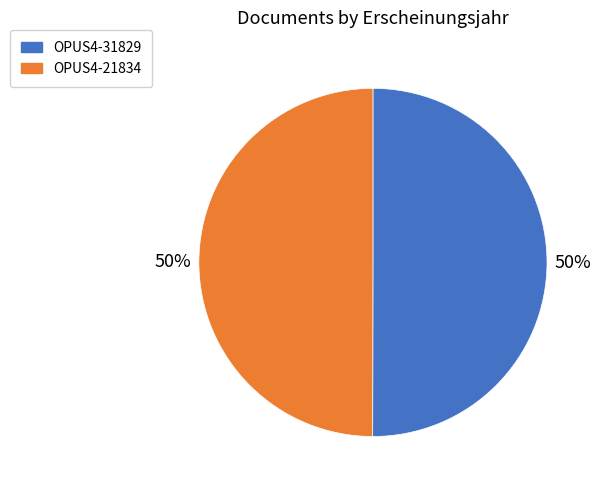

Count the number of slices in the pie.

2